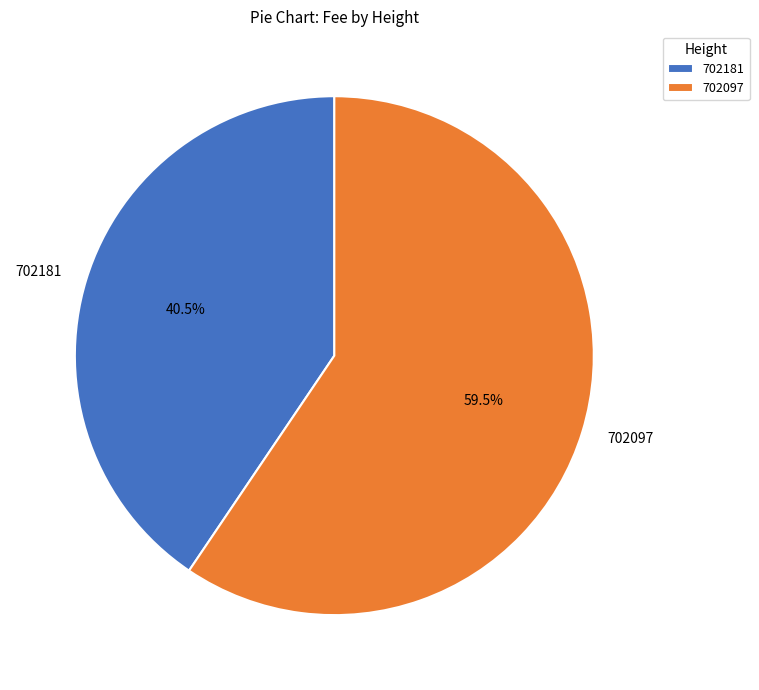

What portion of the pie excludes 702097?

40.5%